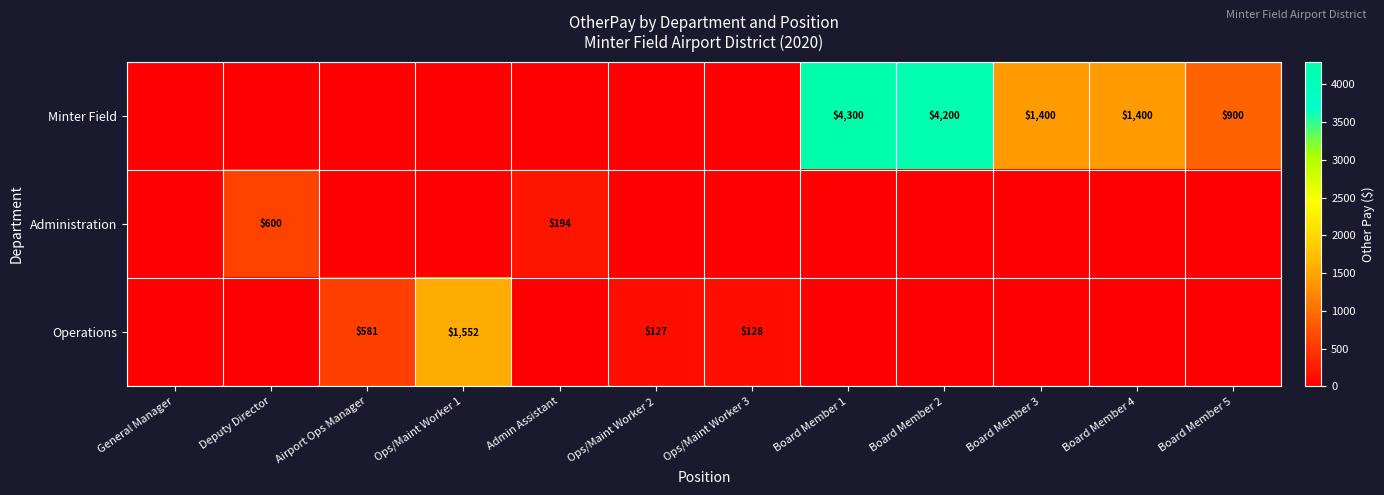

True or false: Minter Field has a value of 4200 at Board Member 2.

True